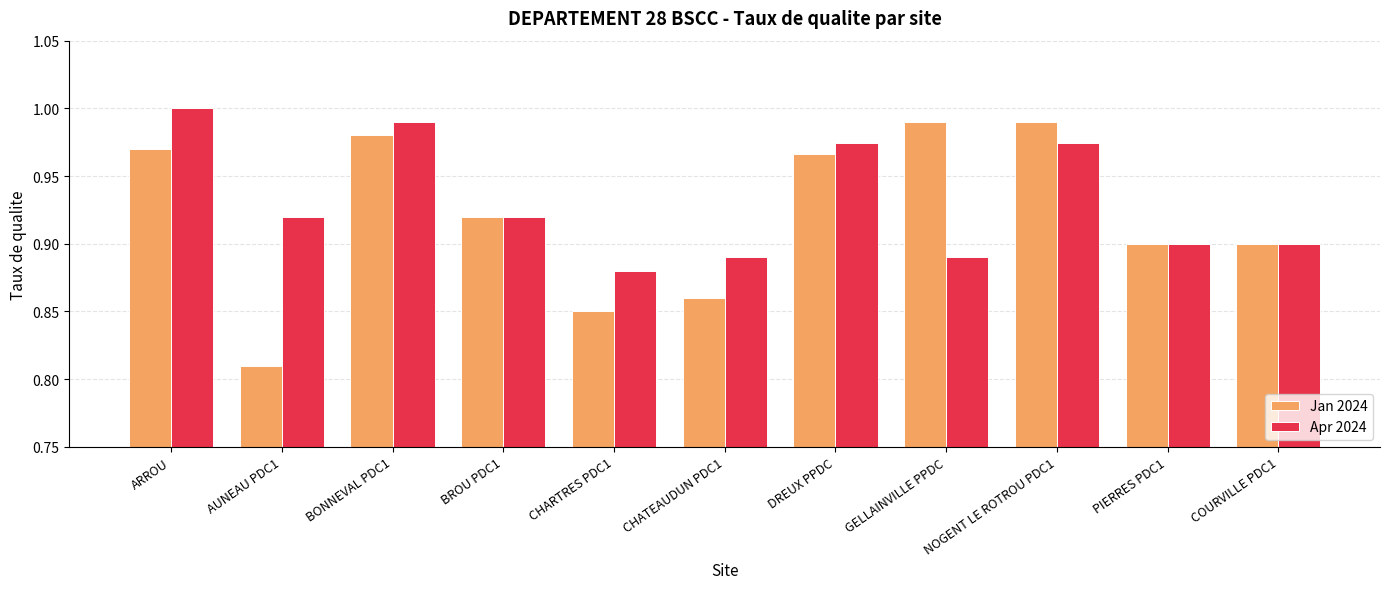

Which category has the lowest value in the Apr 2024 series?

CHARTRES PDC1